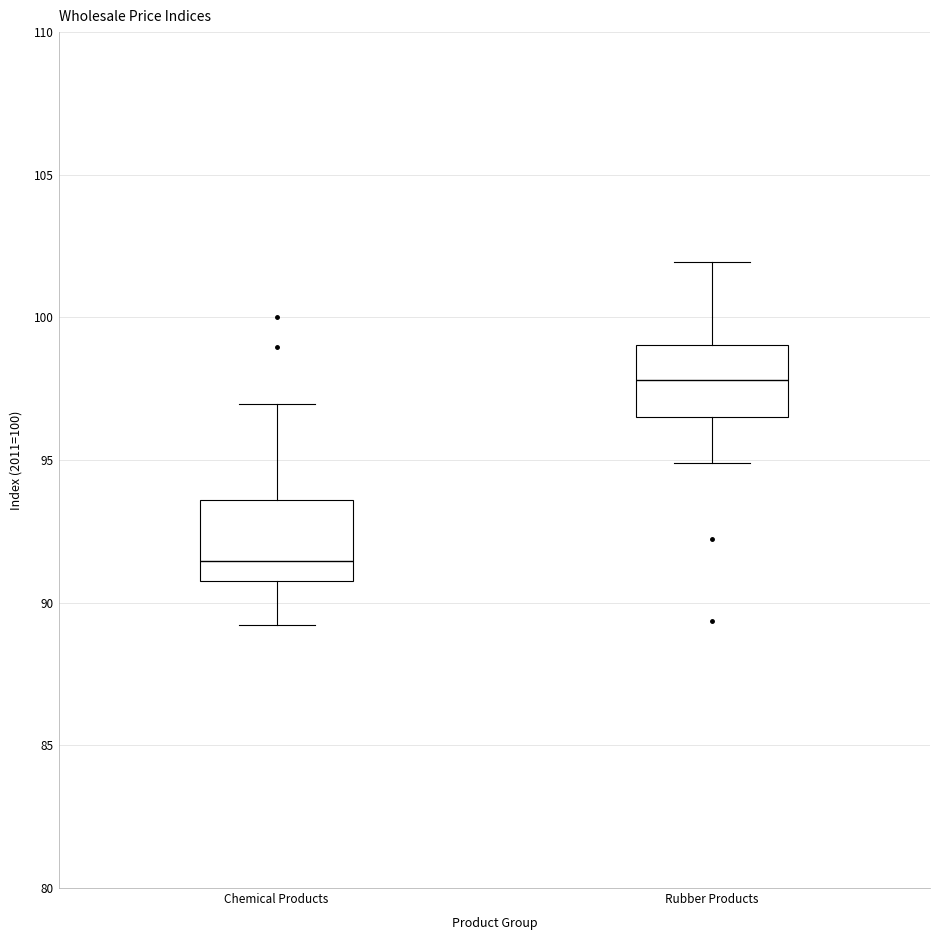

Which box's median line is the highest?

Rubber Products